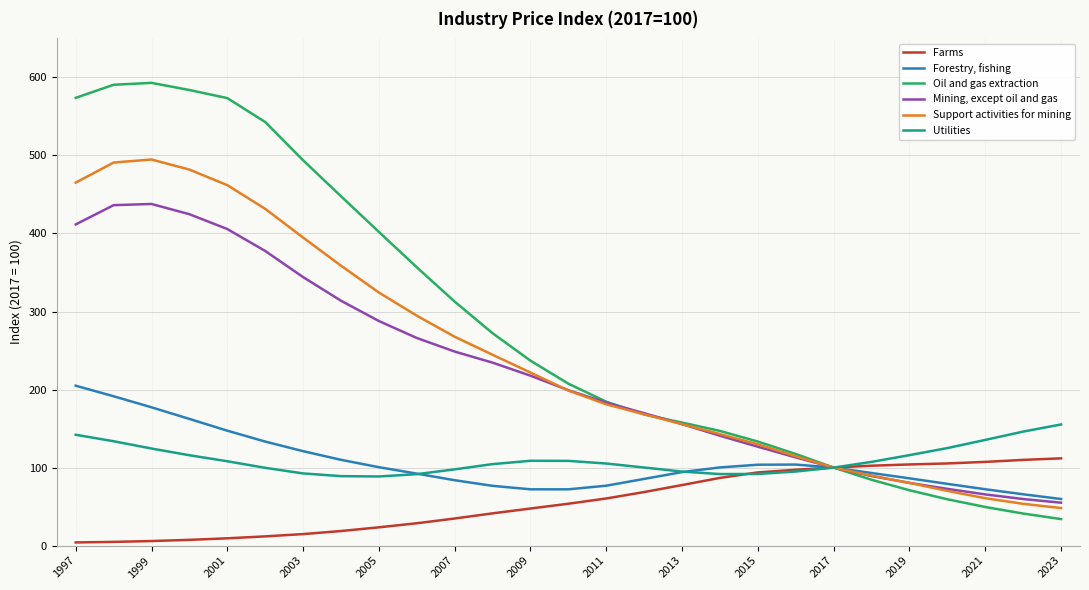

What is the maximum value shown in the chart?

593.0